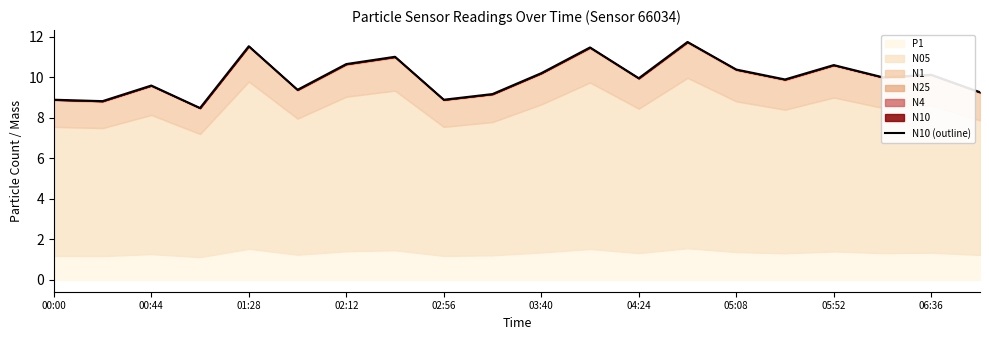

What is the label of the 1st point from the left?

00:00